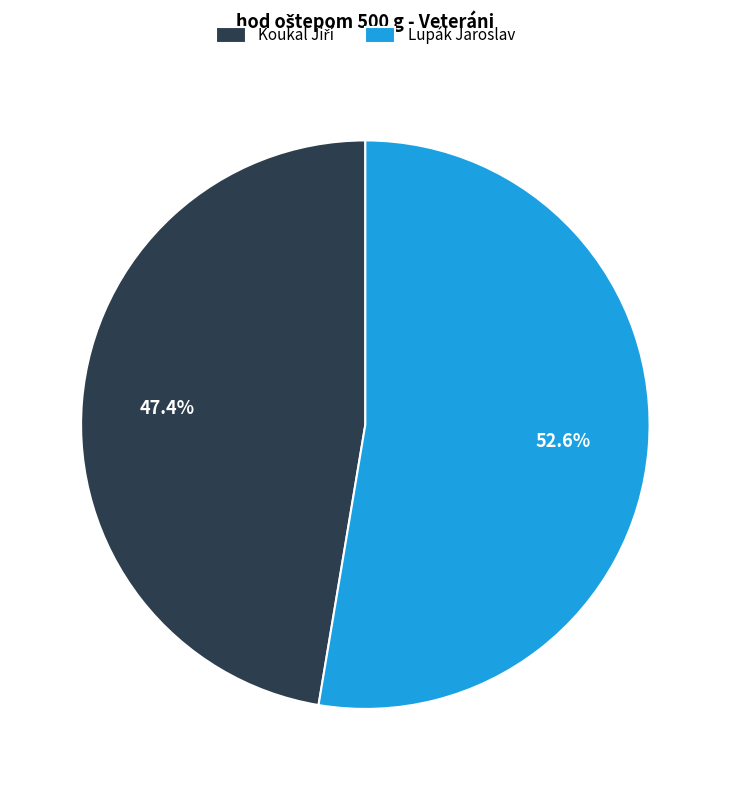

Is there a majority slice in this chart?

Yes